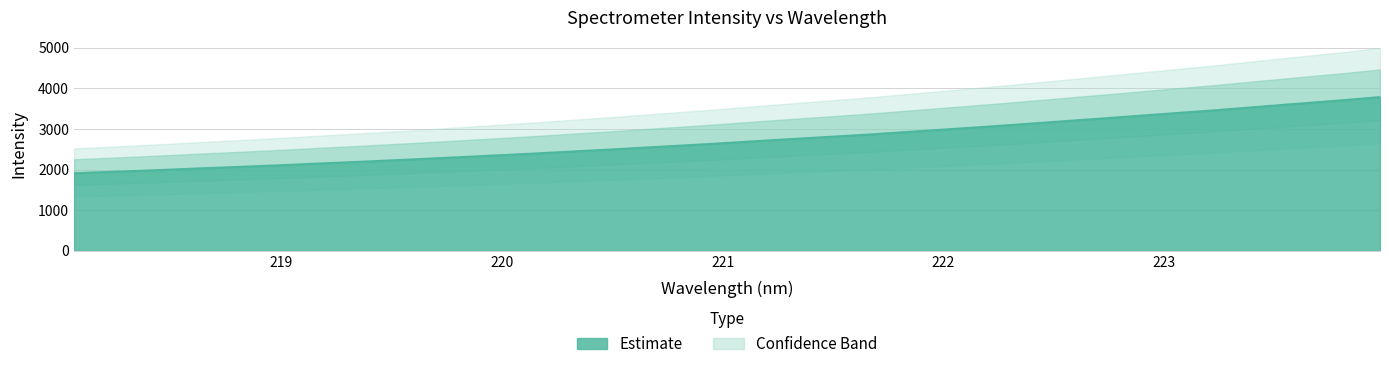

What is the value of the 10th point from the left?

2296.6